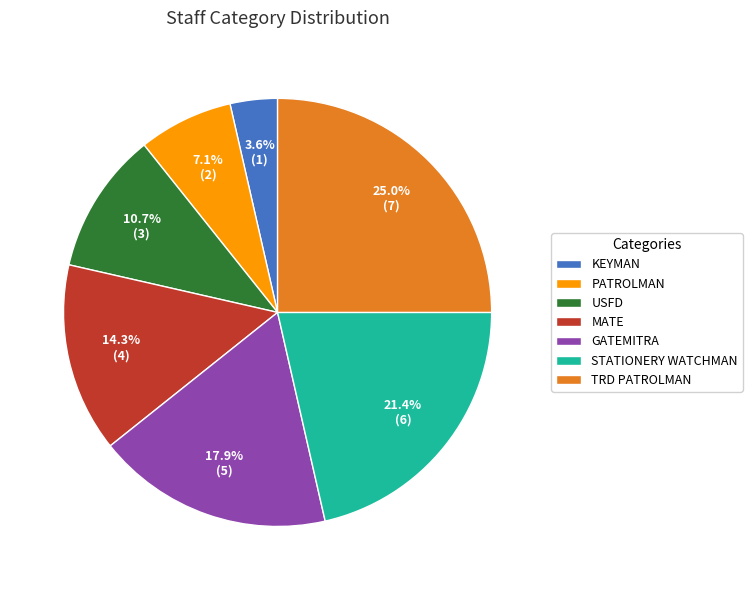

To the nearest percent, what portion does MATE represent?

14%